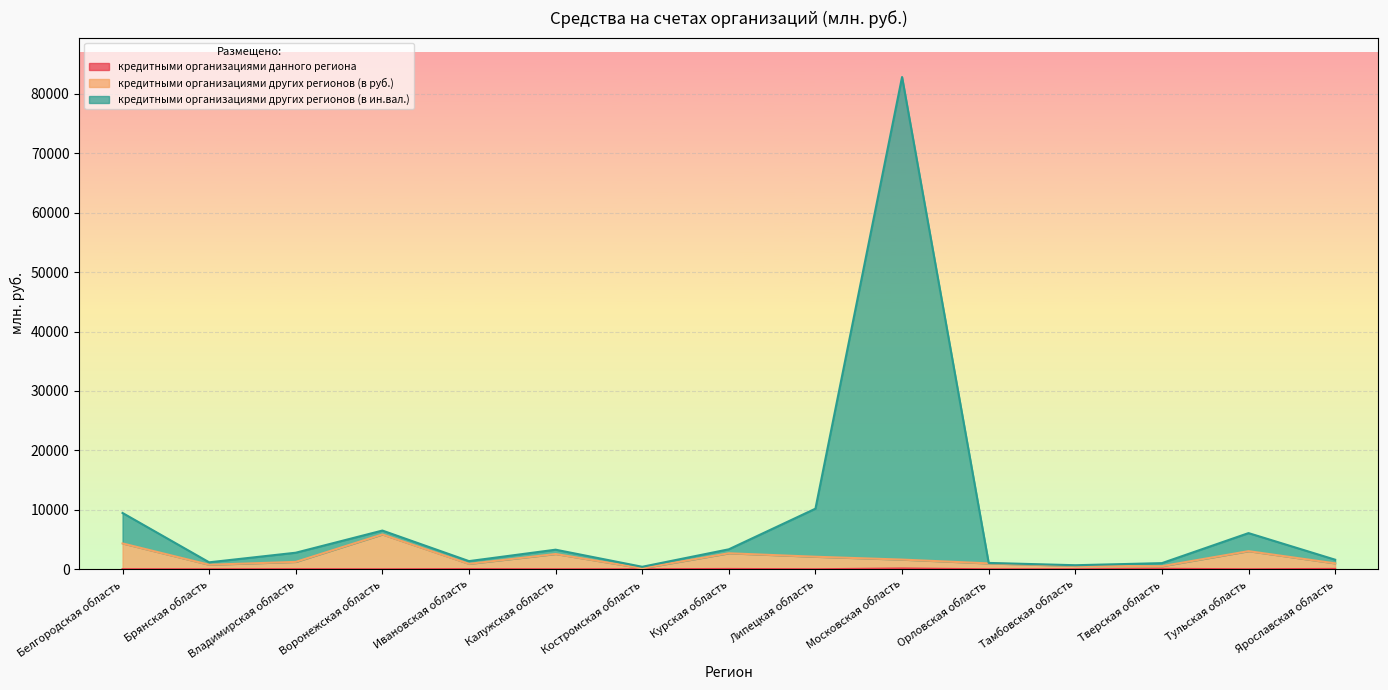

True or false: кредитными организациями данного региона and кредитными организациями других регионов (в ин.вал.) intersect in this chart.

False